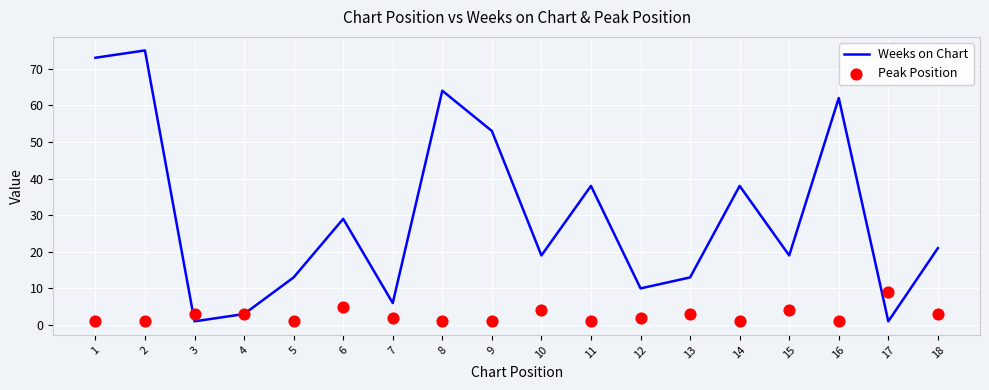

At how many categories does at least one series exceed 23?

8